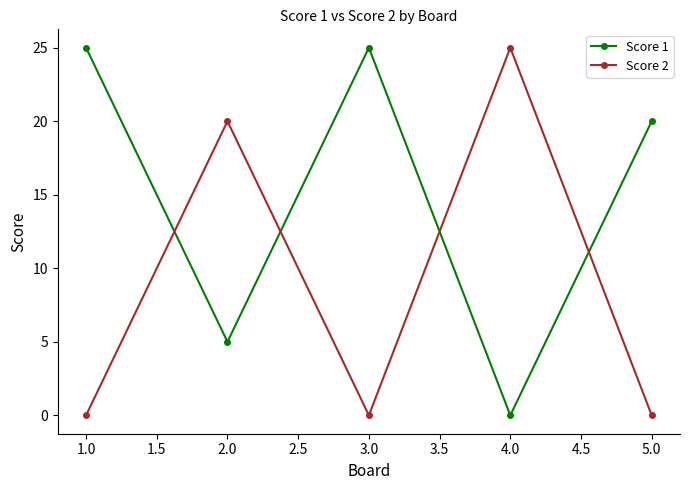

At which label does Score 2 reach its peak?

4.0